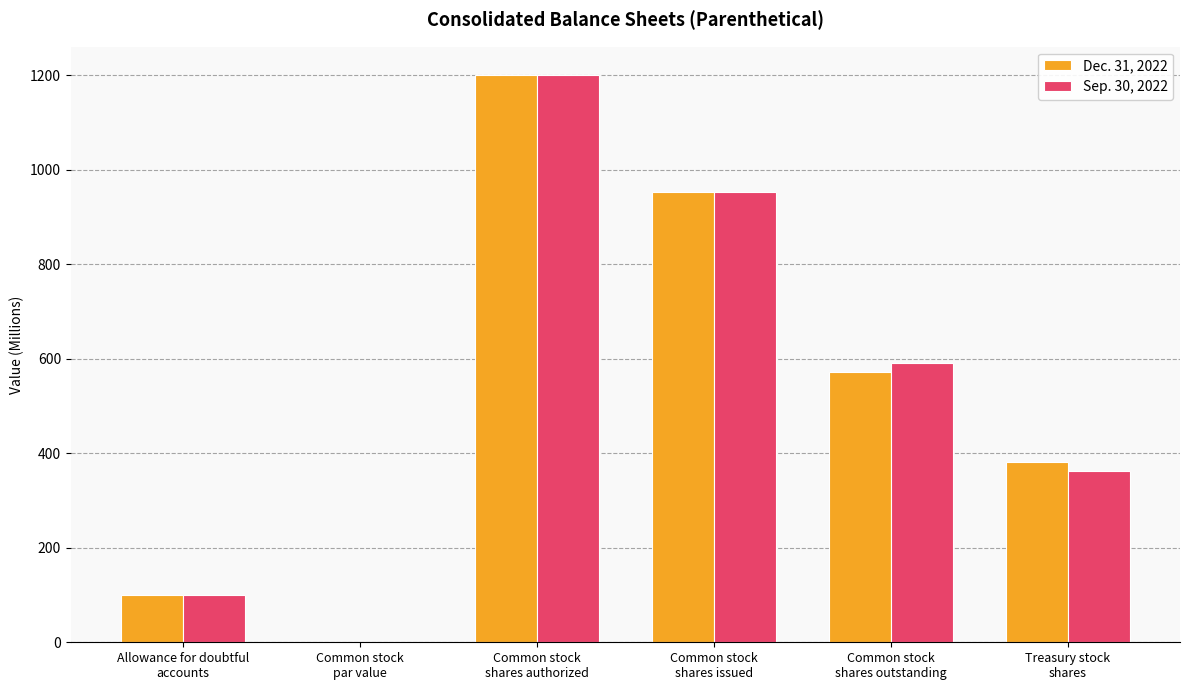

What is the highest value of the Dec. 31, 2022 series?

1200.0